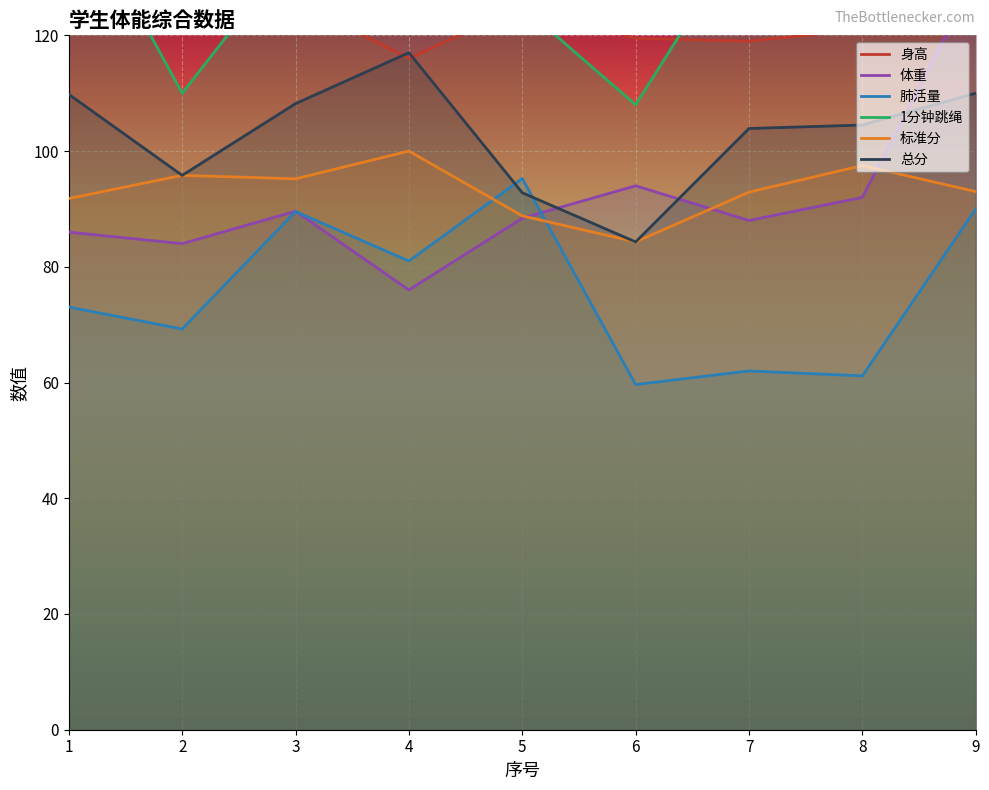

Between 3 and 8, which series saw the biggest shift?

肺活量